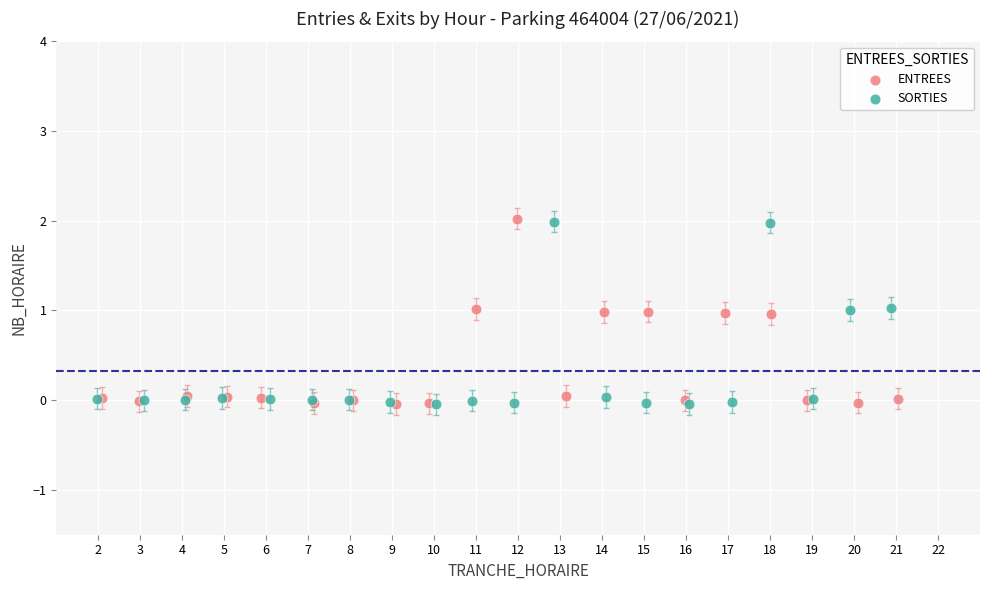

What are all the series names shown in the legend?

ENTREES, SORTIES